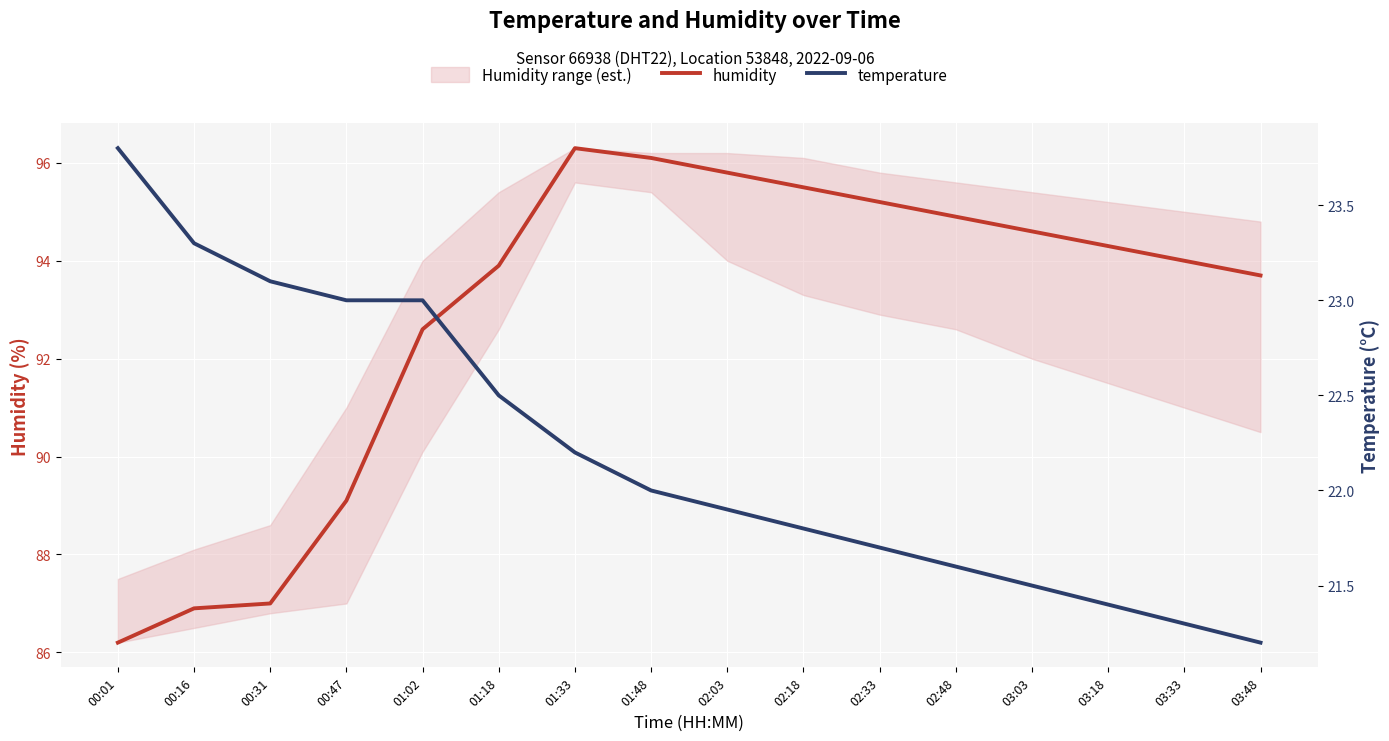

Reading left to right, transcribe all the data shown in this chart.

humidity: 86.2	86.9	87.0	89.1	92.6	93.9	96.3	96.1	95.8	95.5	95.2	94.9	94.6	94.3	94.0	93.7
temperature: 23.8	23.3	23.1	23.0	23.0	22.5	22.2	22.0	21.9	21.8	21.7	21.6	21.5	21.4	21.3	21.2